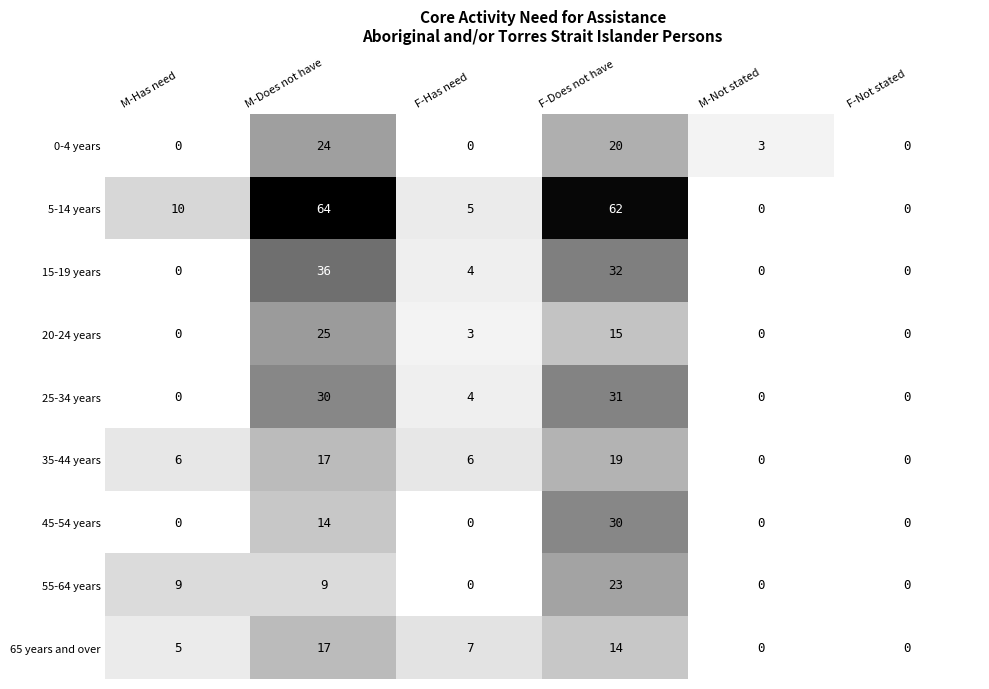

List the series in order of their peak value, lowest first.

65 years and over, 35-44 years, 55-64 years, 0-4 years, 20-24 years, 45-54 years, 25-34 years, 15-19 years, 5-14 years